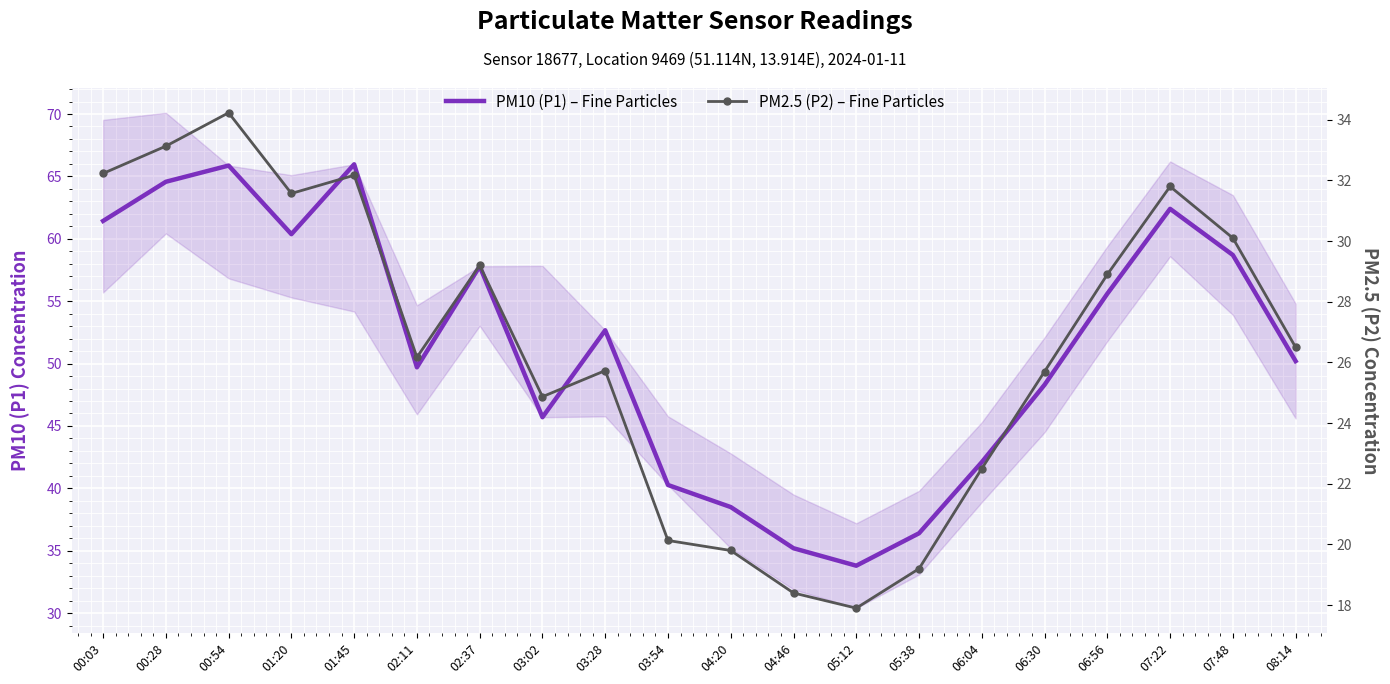

What is the label of the 9th point from the left?

03:28